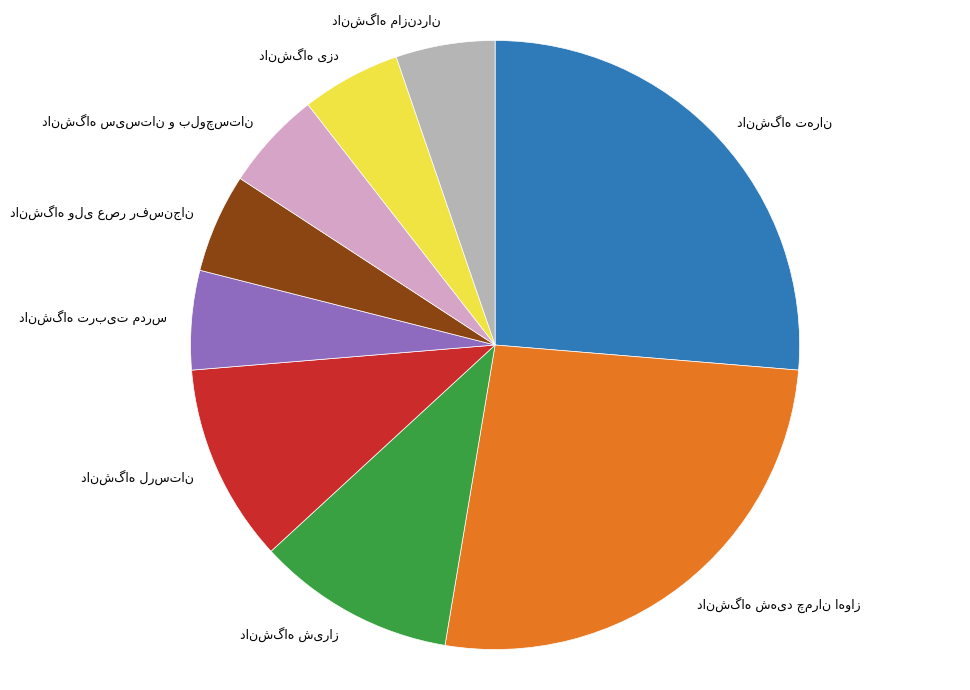

Is there any slice that represents more than half of the pie?

No